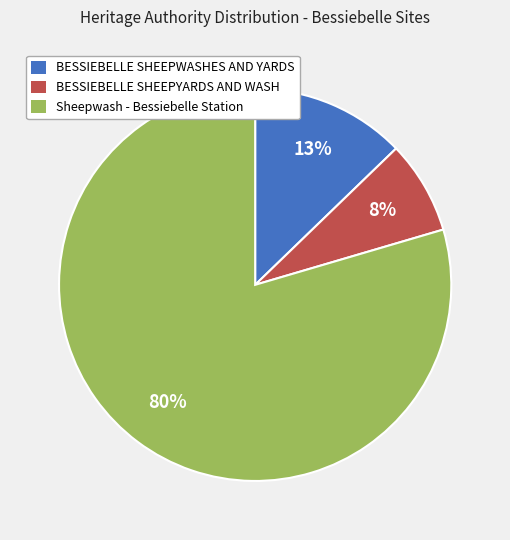

Which category has the smallest portion of the pie?

BESSIEBELLE SHEEPYARDS AND WASH